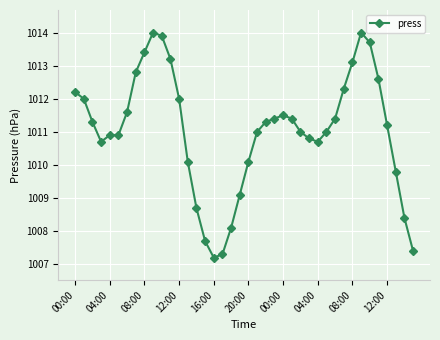

What is the difference between the maximum and minimum values?

6.8